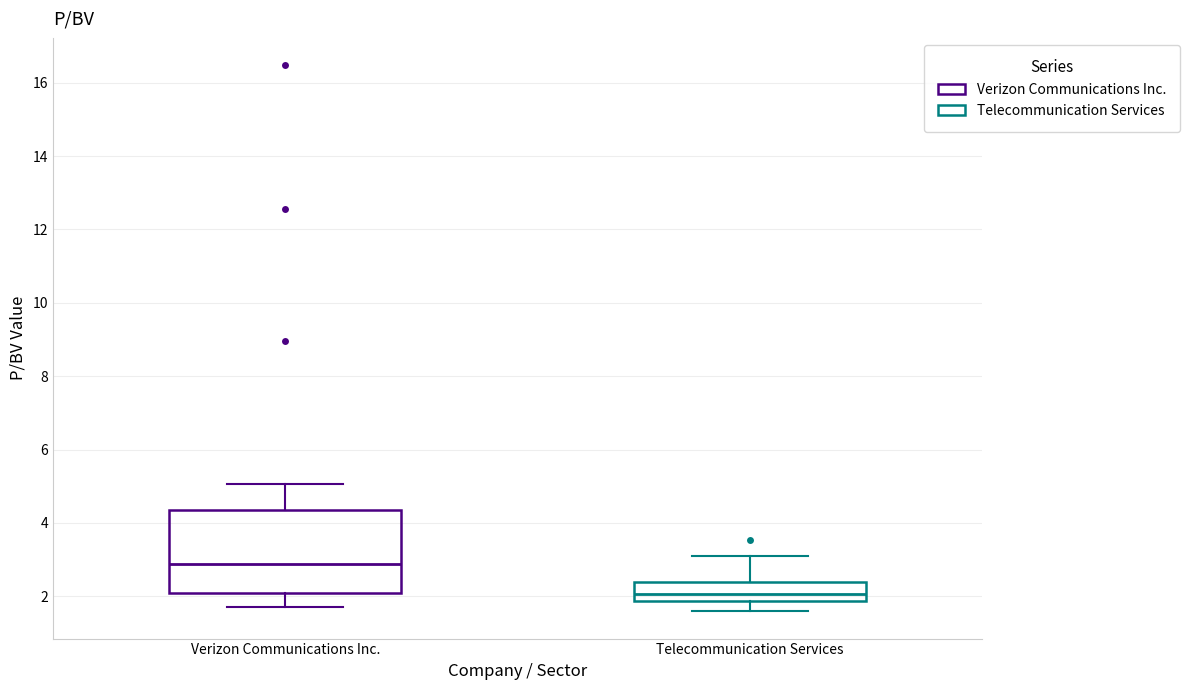

Reading left to right, transcribe this box plot: for each box, give where its median line is, the range the box spans, and where its two whiskers end, as read against the y-axis. The values are not printed on the chart, so give them approximately, as read against the axis.

Verizon Communications Inc.: median 2.8, box 2.0 to 4.4, whiskers 1.8 to 5.0
Telecommunication Services: median 2.0, box 1.8 to 2.4, whiskers 1.6 to 3.0